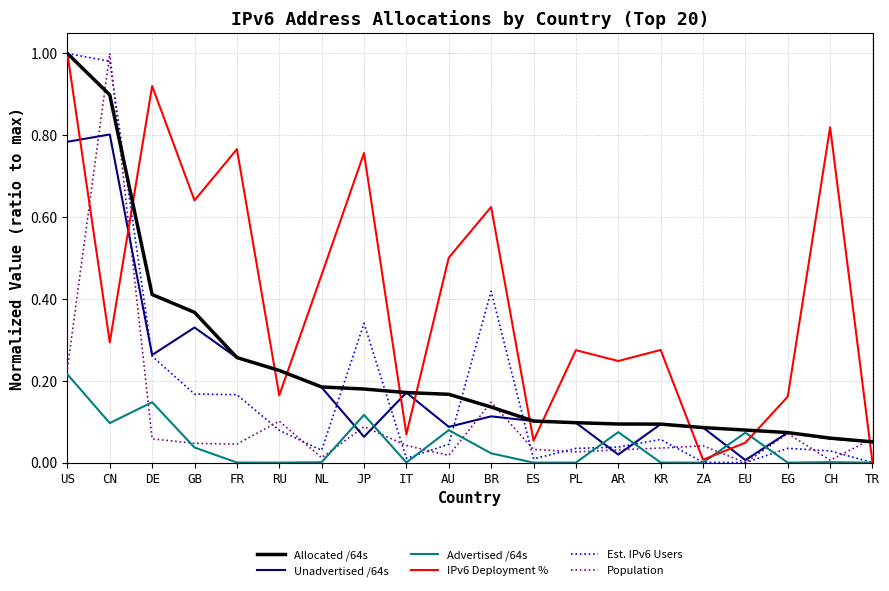

What are all the series names shown in the legend?

Allocated /64s, Unadvertised /64s, Advertised /64s, IPv6 Deployment %, Est. IPv6 Users, Population